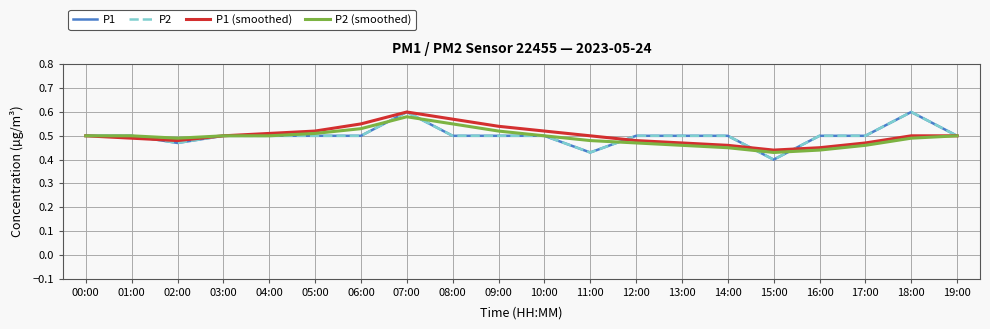

Does the chart have visible grid lines?

Yes